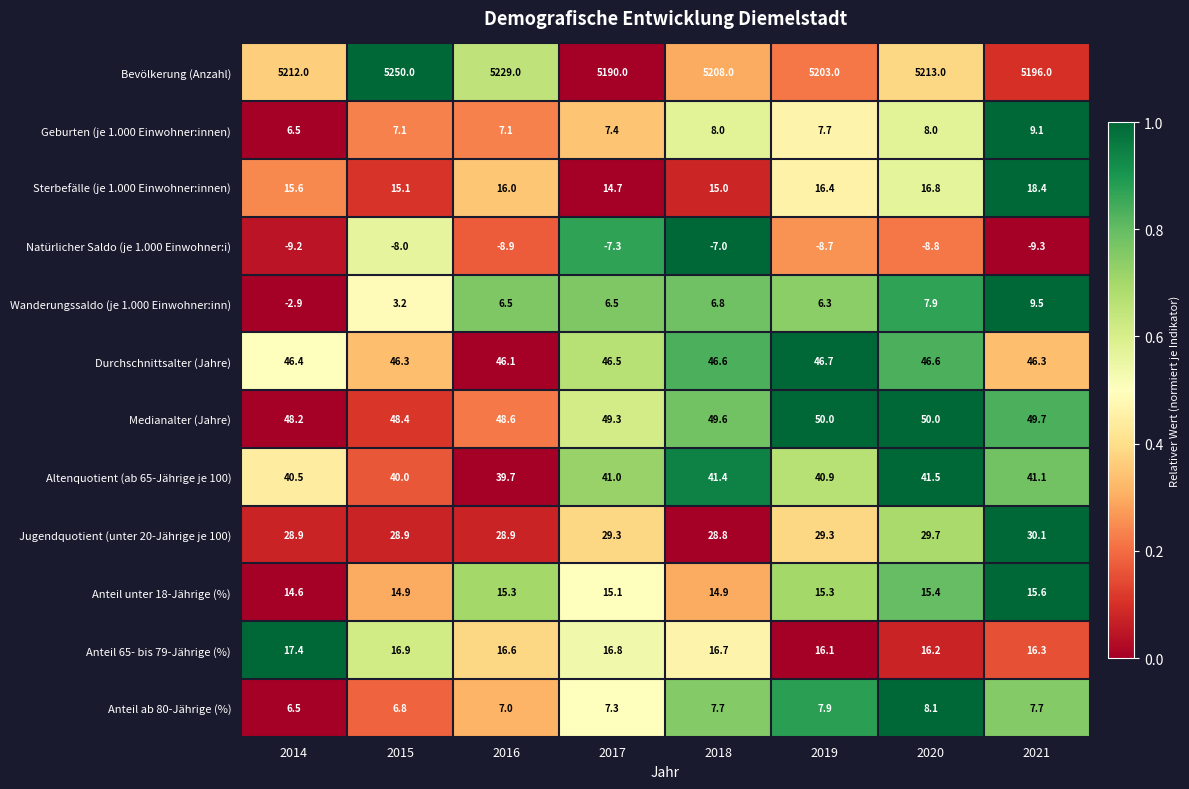

Which series has the widest spread of values?

Bevölkerung (Anzahl)